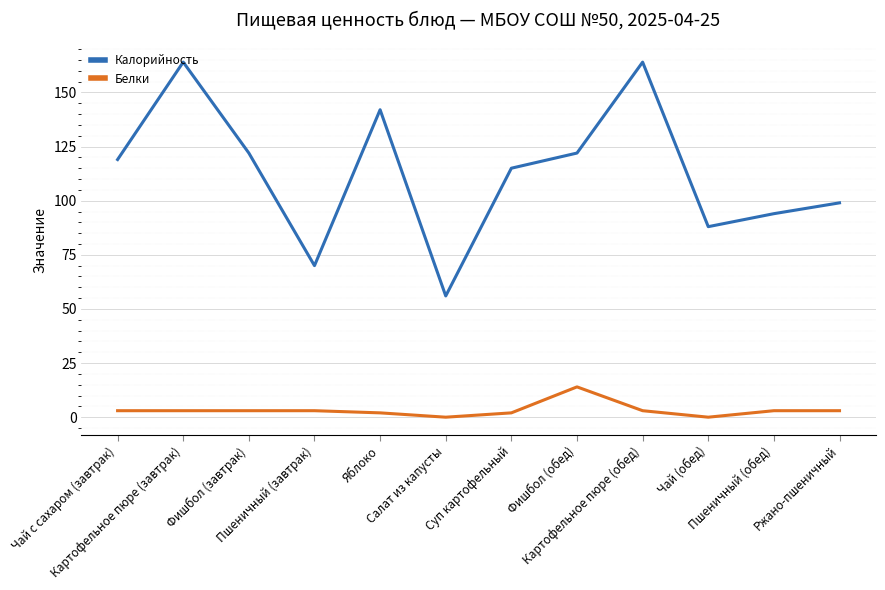

What is the difference between the Калорийность values at Фишбол (завтрак) and Салат из капусты?

66